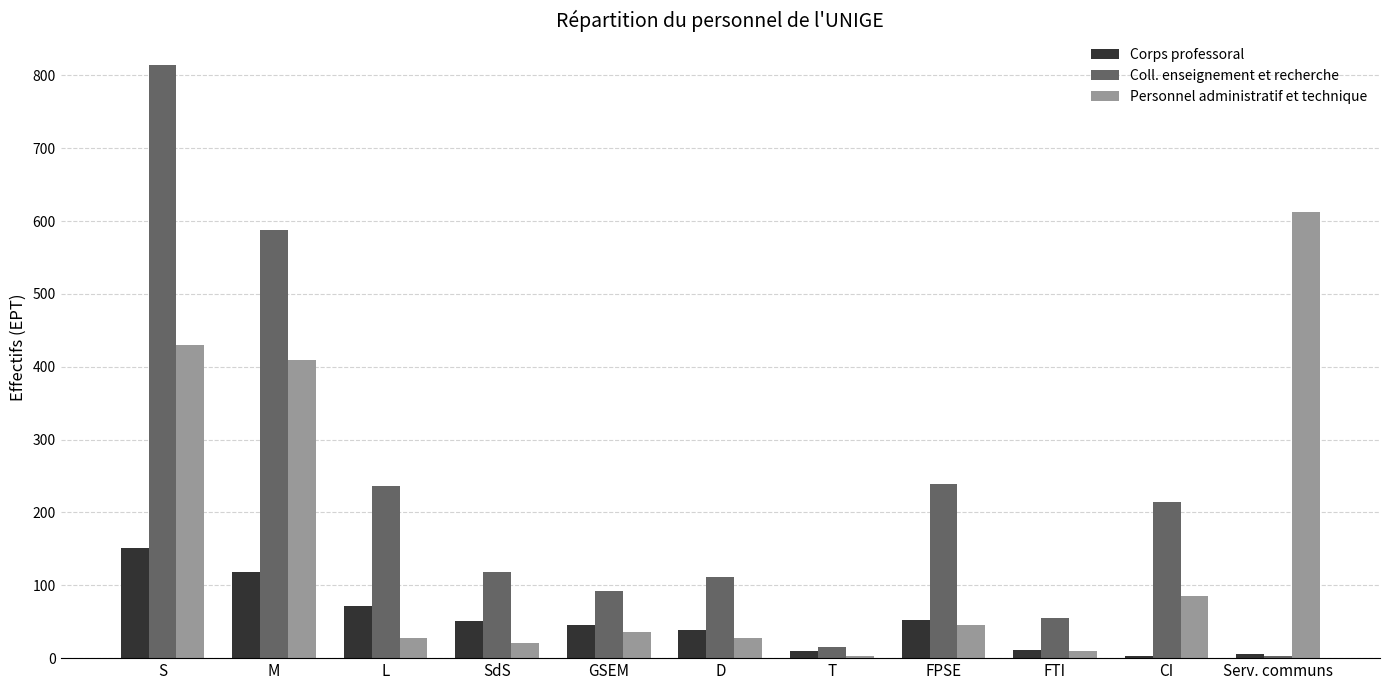

What is the total value across all series at GSEM?

173.5